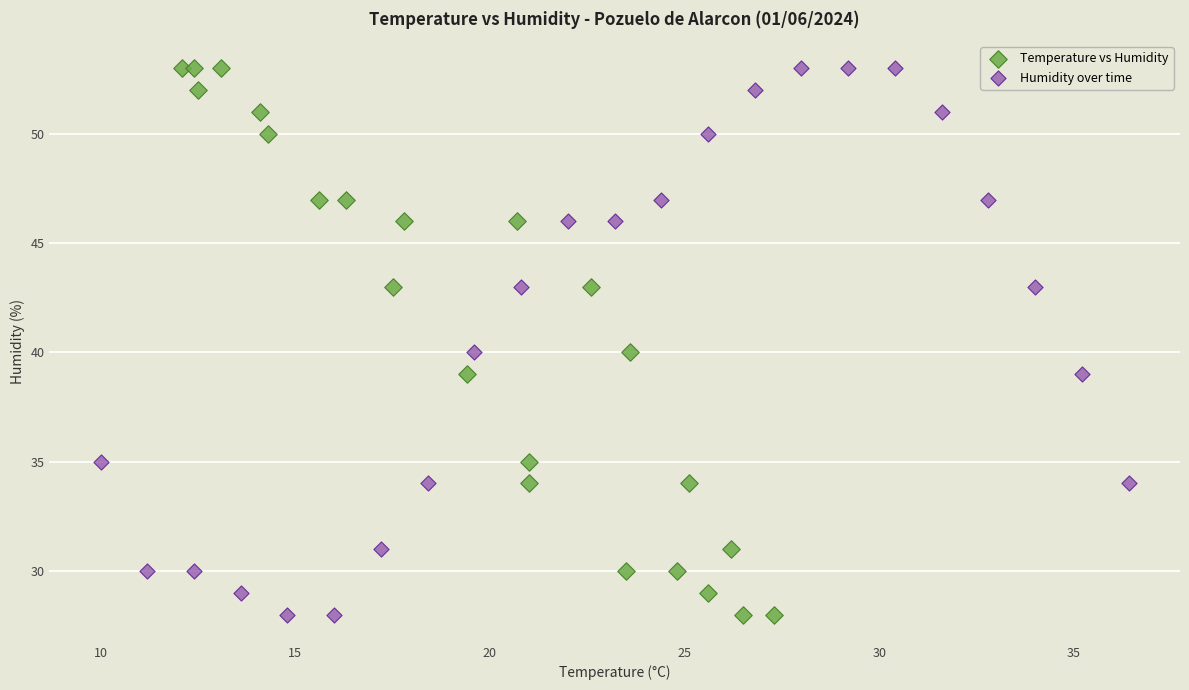

What are all the series names shown in the legend?

Temperature vs Humidity, Humidity over time